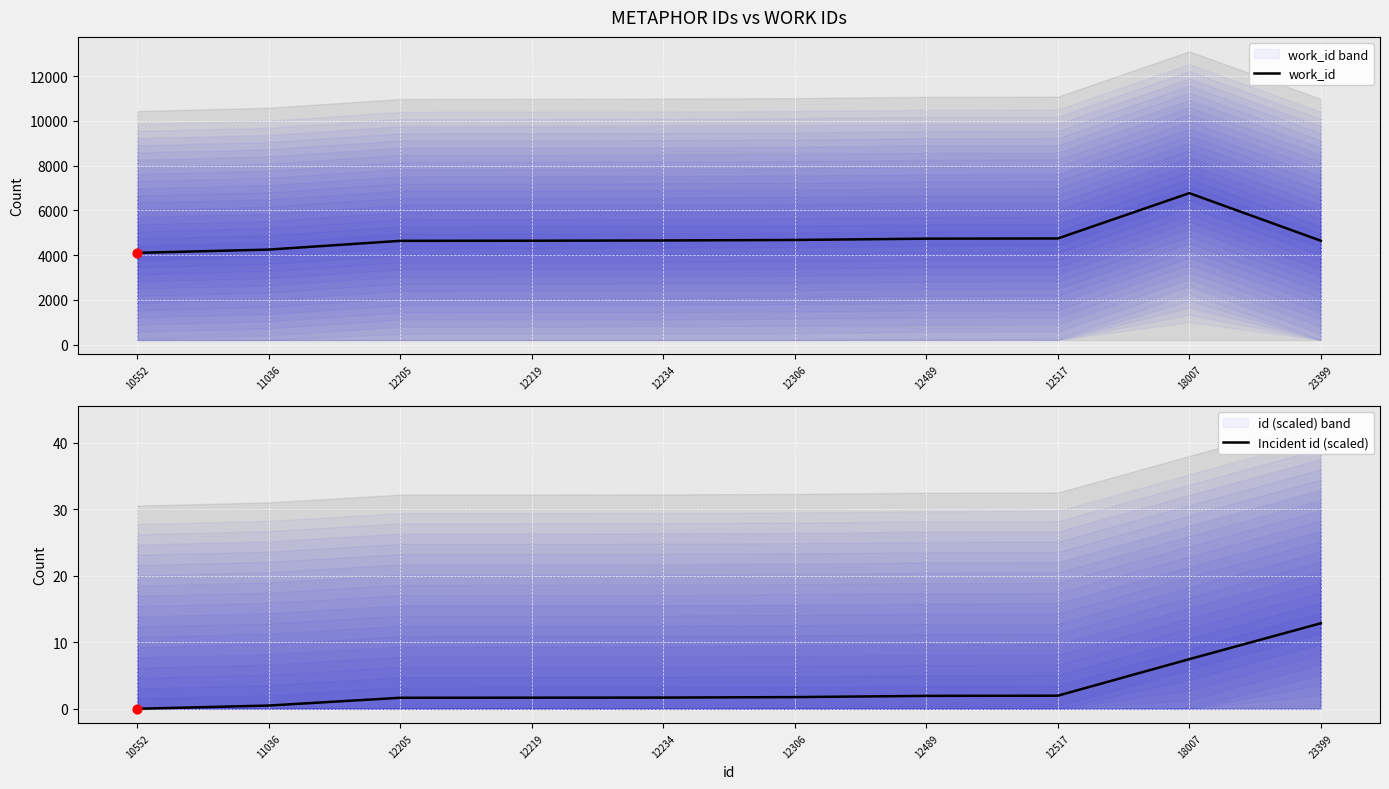

At how many categories does at least one series exceed 1386?

10